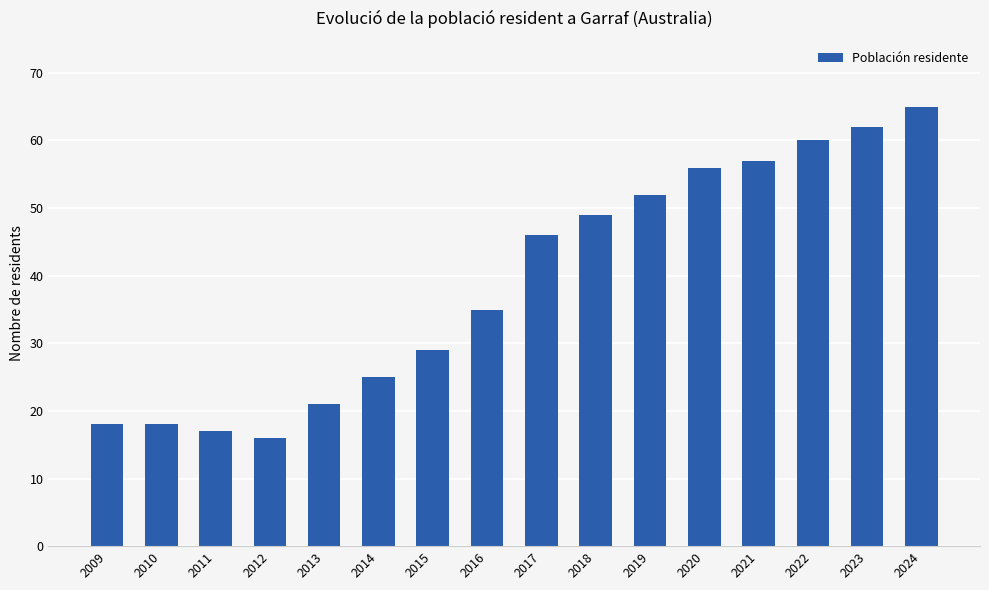

How many bars are there in total?

16